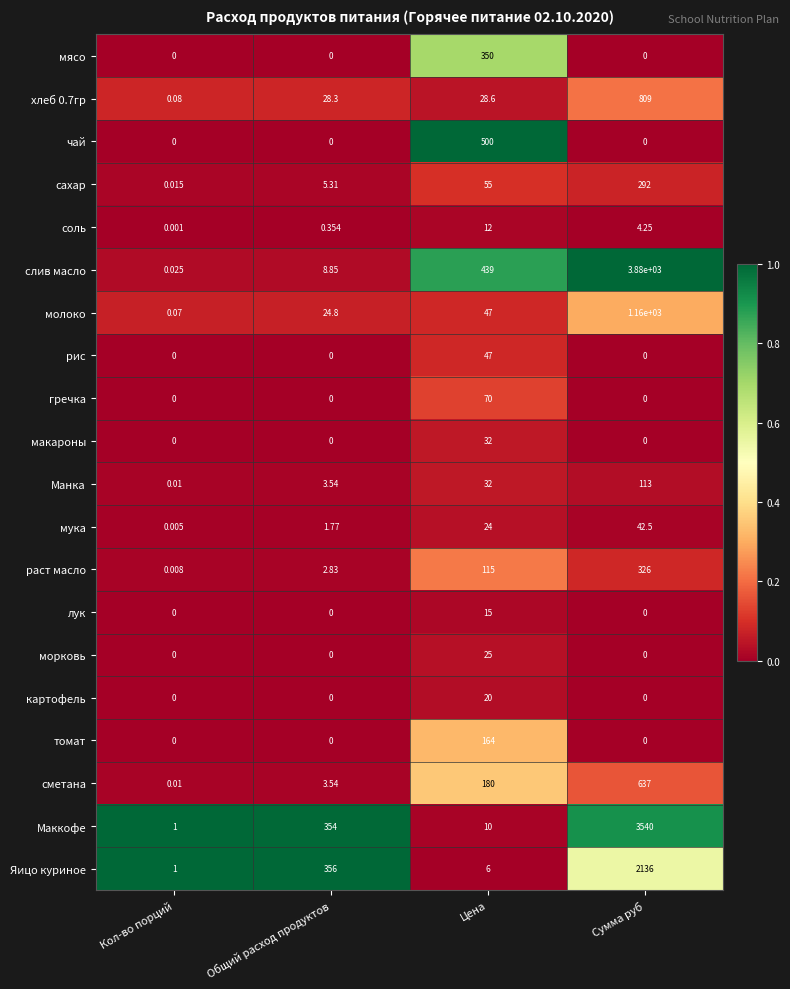

Which label corresponds to the largest value in the chart?

Сумма руб